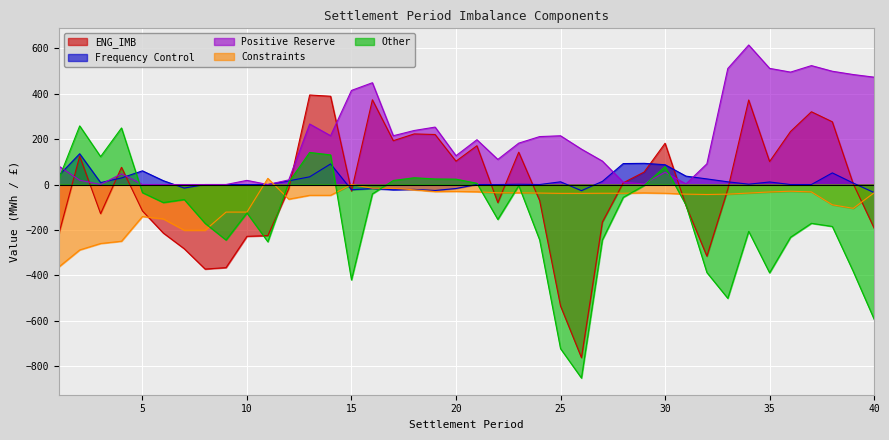

Reading left to right, transcribe all the data shown in this chart.

ENG_IMB: -217.9	125.0	-128.4	75.8	-116.3	-214.0	-283.2	-372.8	-366.3	-228.4	-225.2	-18.4	394.8	389.2	-28.7	373.7	193.3	223.2	220.6	102.8	171.1	-79.8	142.6	-70.5	-535.7	-763.3	-165.6	7.7	55.0	182.0	-93.3	-316.0	-20.7	372.8	101.4	233.8	320.9	276.7	3.3	-192.4
Frequency Control: 39.5	135.7	8.6	29.0	60.4	17.0	-15.6	0.0	0.0	0.0	0.0	16.1	34.0	90.8	-23.0	-17.5	-23.1	-21.6	-26.2	-17.5	0.0	0.0	1.2	0.0	12.0	-27.0	13.8	92.4	93.4	87.3	37.0	24.8	12.0	1.5	11.2	0.0	0.0	51.3	6.5	-35.5
Positive Reserve: 81.3	19.1	0.0	47.3	0.0	0.0	0.0	0.0	0.0	18.3	0.0	20.4	266.9	215.4	415.0	448.9	215.1	238.3	253.3	127.1	197.5	110.7	182.5	211.4	215.0	156.1	103.5	10.3	2.6	54.3	2.6	91.4	511.5	615.3	512.3	495.8	524.4	499.5	485.0	473.4
Constraints: -363.5	-288.4	-260.0	-250.0	-141.0	-151.5	-201.5	-201.5	-121.5	-121.5	27.2	-64.6	-47.5	-47.5	0.0	-16.3	-16.5	-23.4	-31.0	-30.5	-31.9	-36.5	-36.5	-37.6	-39.0	-39.0	-38.5	-38.5	-36.8	-38.5	-42.4	-44.0	-42.4	-37.6	-32.8	-29.5	-32.5	-89.3	-105.0	-36.2
Other: 24.7	258.6	123.0	249.5	-35.7	-79.5	-66.1	-171.3	-244.8	-125.2	-252.5	9.7	141.4	130.6	-420.7	-41.3	17.8	29.8	24.5	23.7	5.5	-154.0	-4.6	-244.3	-723.7	-853.4	-244.3	-56.5	-4.2	78.9	-90.5	-388.1	-501.8	-206.4	-389.3	-232.5	-171.0	-184.8	-383.2	-594.0